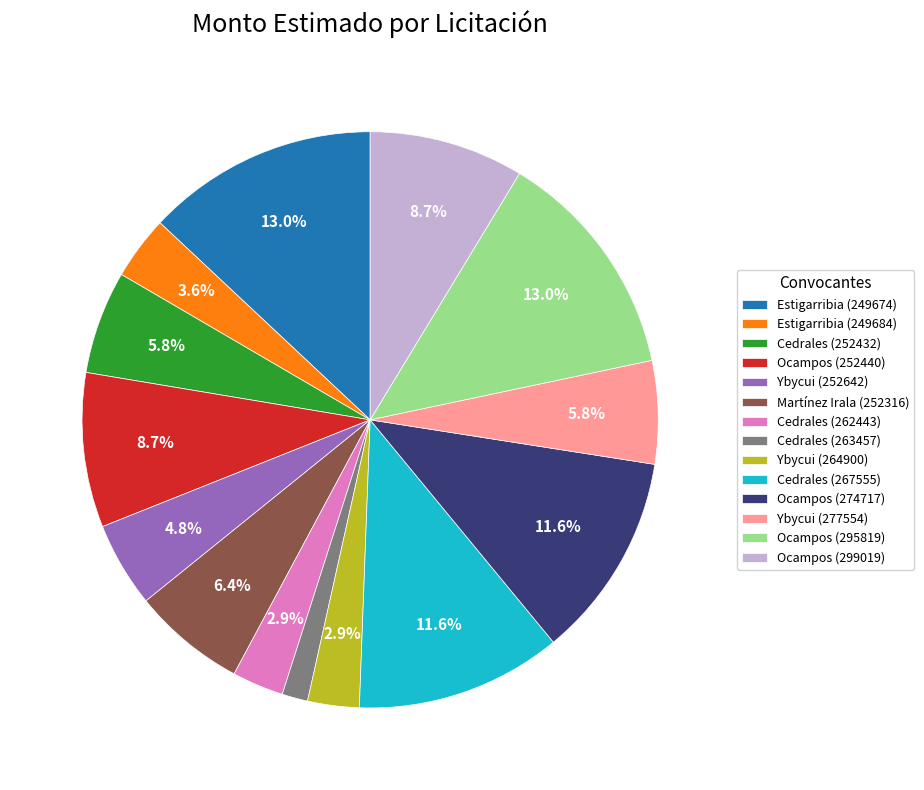

Which category has the smallest portion of the pie?

Cedrales (263457)